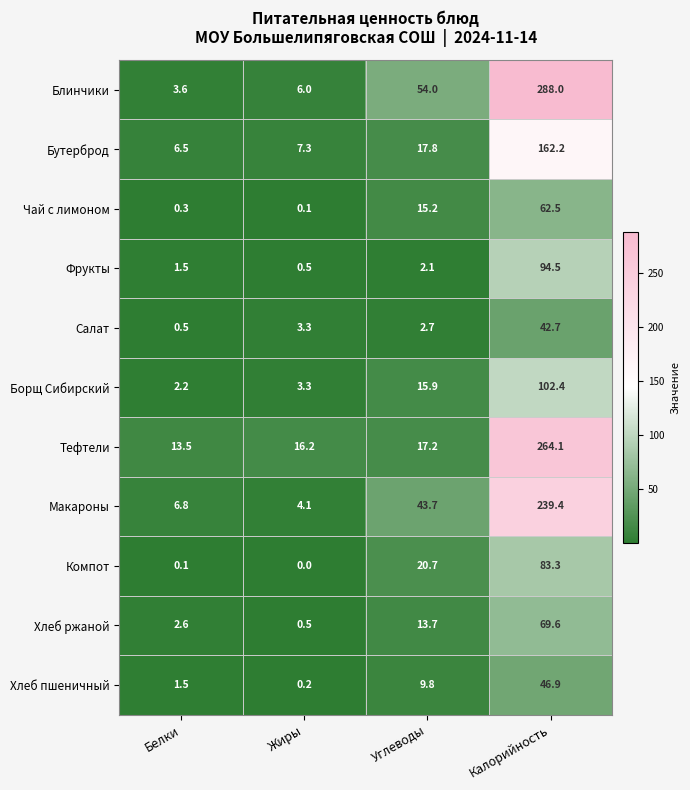

Between Жиры and Калорийность, which series saw the biggest shift?

Блинчики